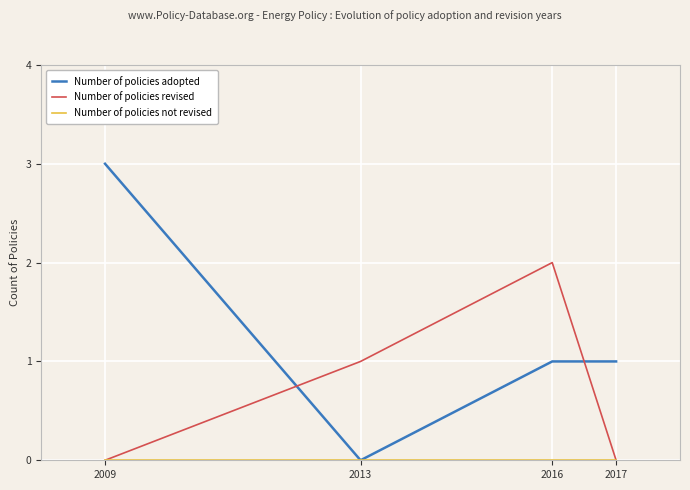

Which series has the largest total across all categories?

Number of policies adopted